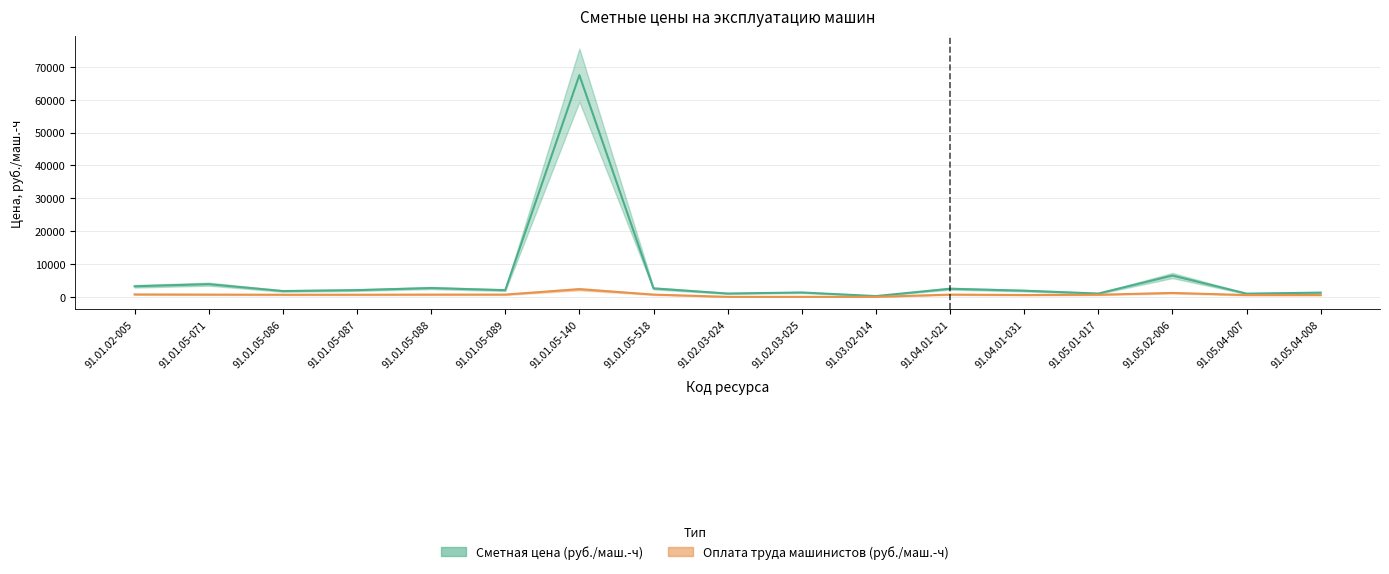

The value of Сметная цена (руб./маш.-ч) at 91.01.05-086 is 1764.2. True or false?

True